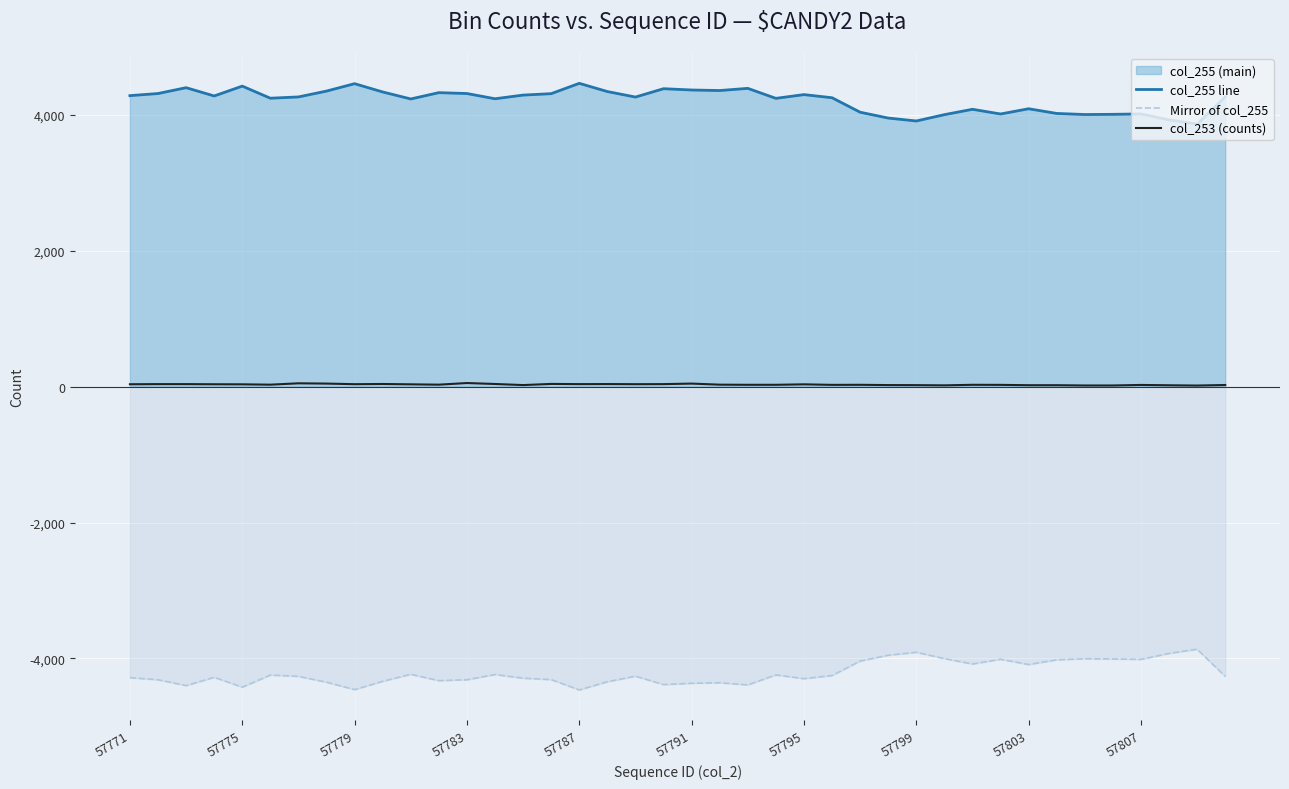

How many lines are shown in the chart?

3